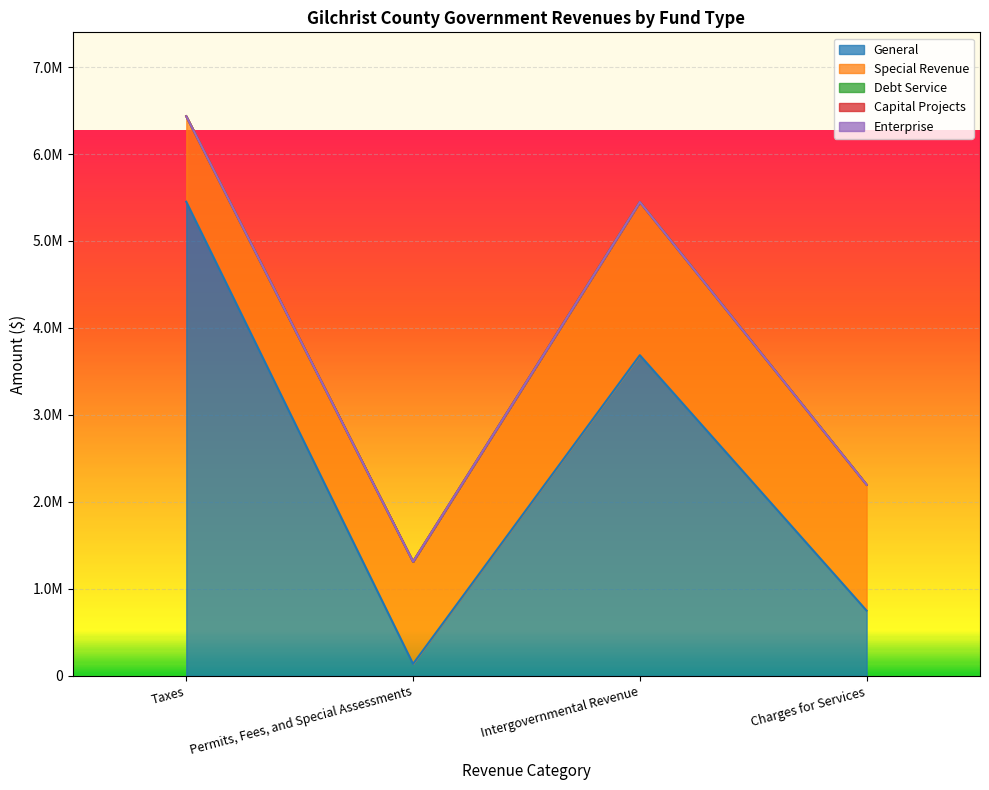

What is the label of the 2nd point from the left?

Permits, Fees, and Special Assessments